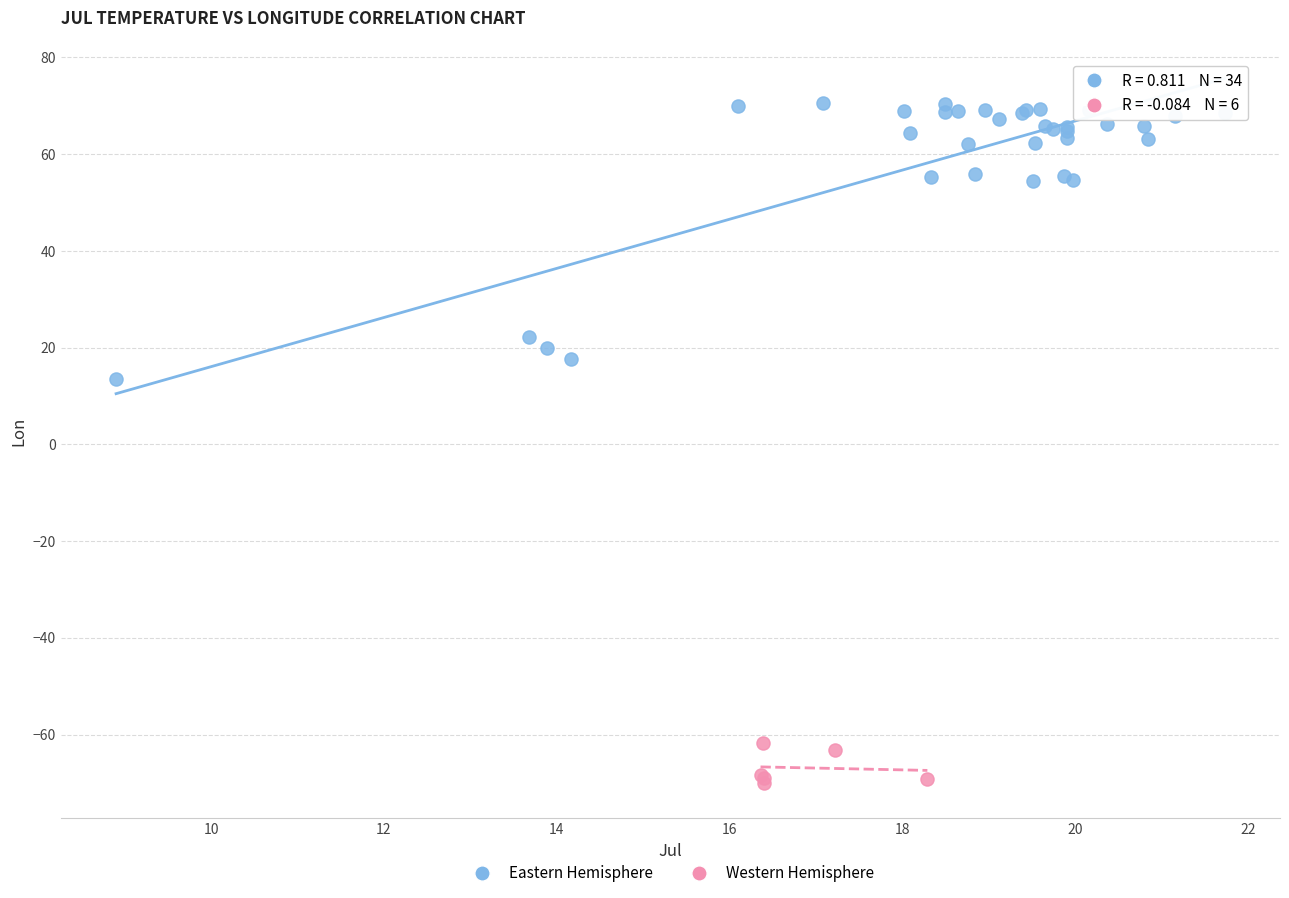

Which series contains the highest Y value?

Eastern Hemisphere